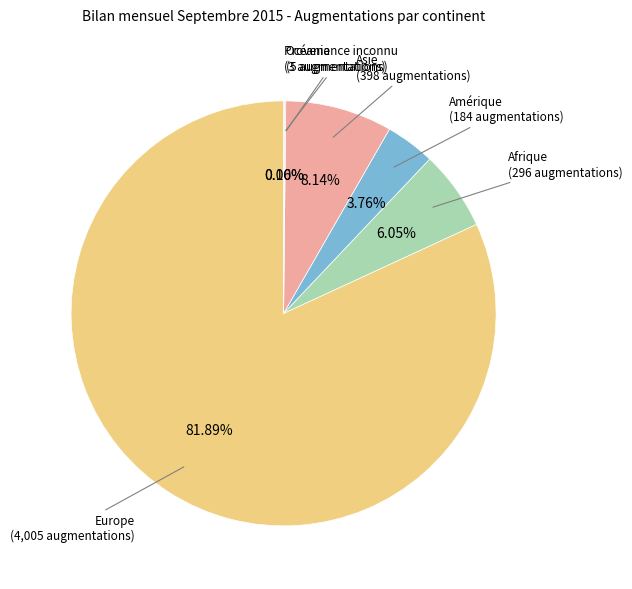

Does any single category account for the majority?

Yes